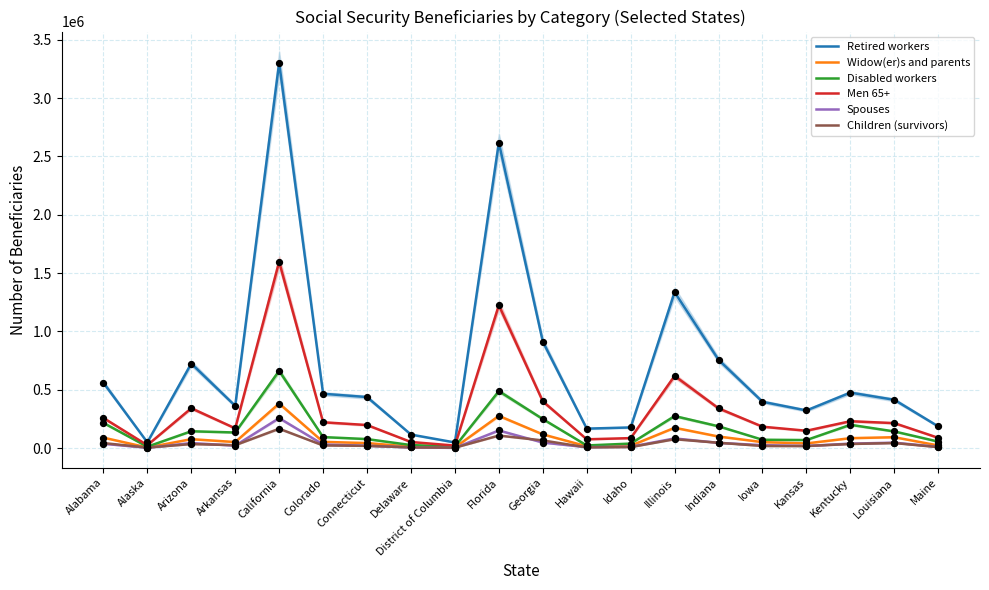

Which series contains the lowest Y value?

Spouses